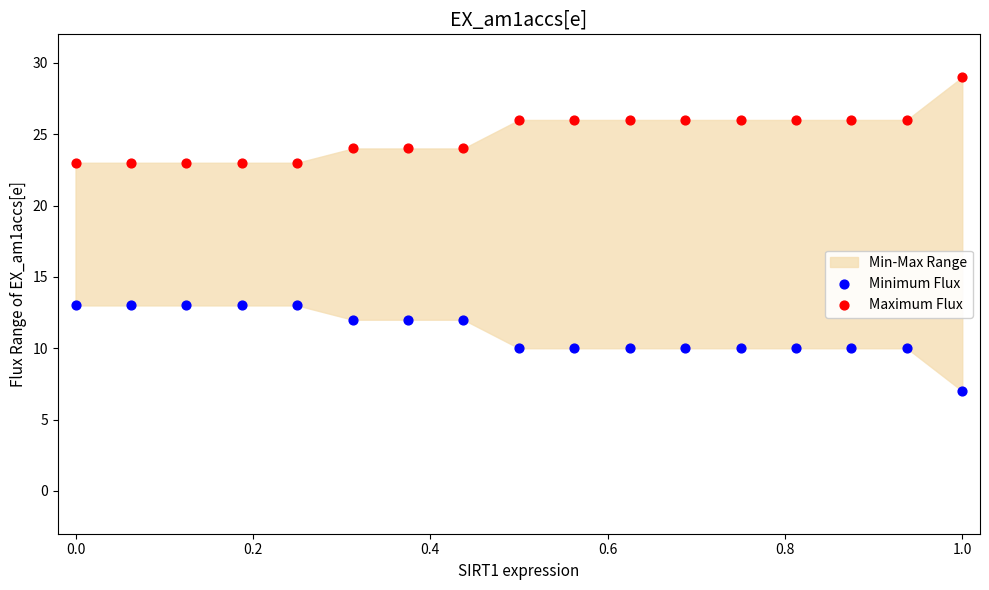

Which series contains the highest Y value?

Maximum Flux